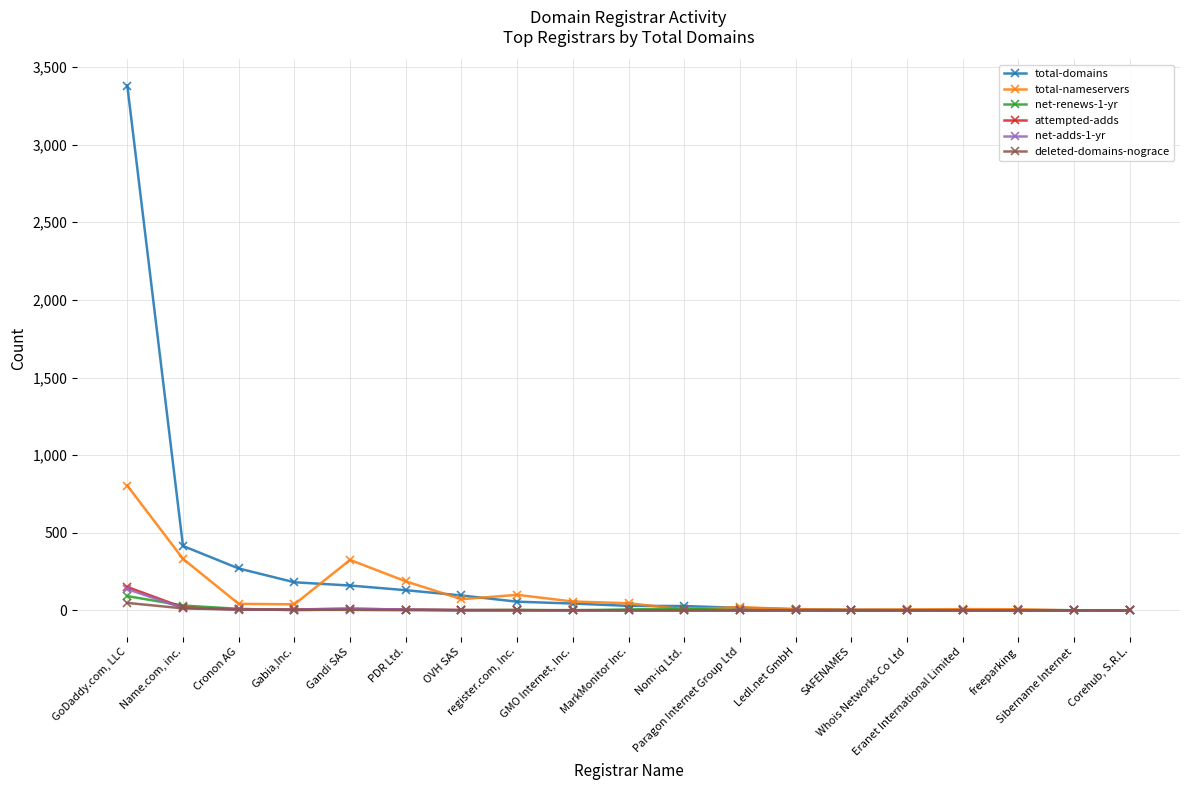

At how many categories does at least one series exceed 1731?

1